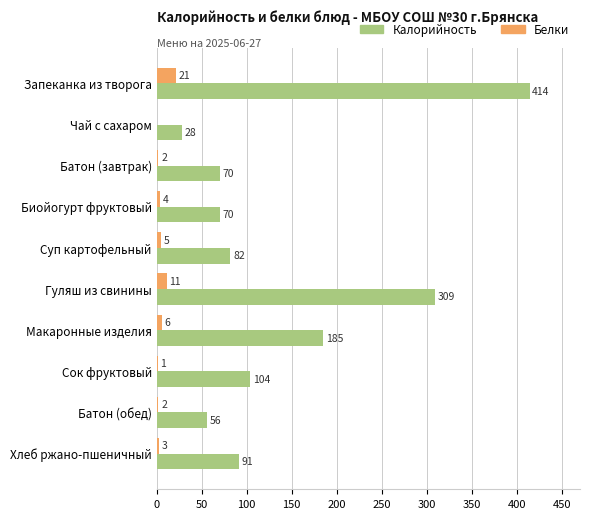

The Калорийность series shows 45 at Суп картофельный. True or false?

False